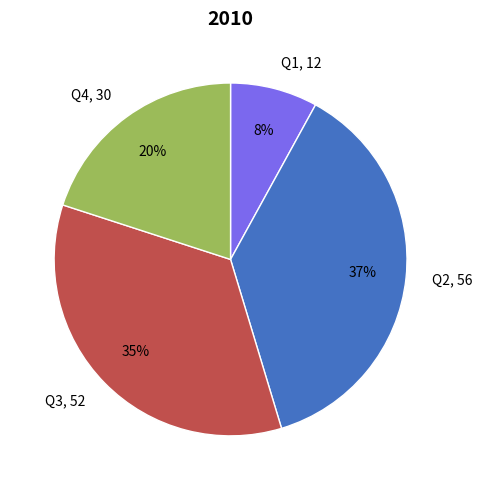

To the nearest percent, what percentage of the pie is Q2?

37%